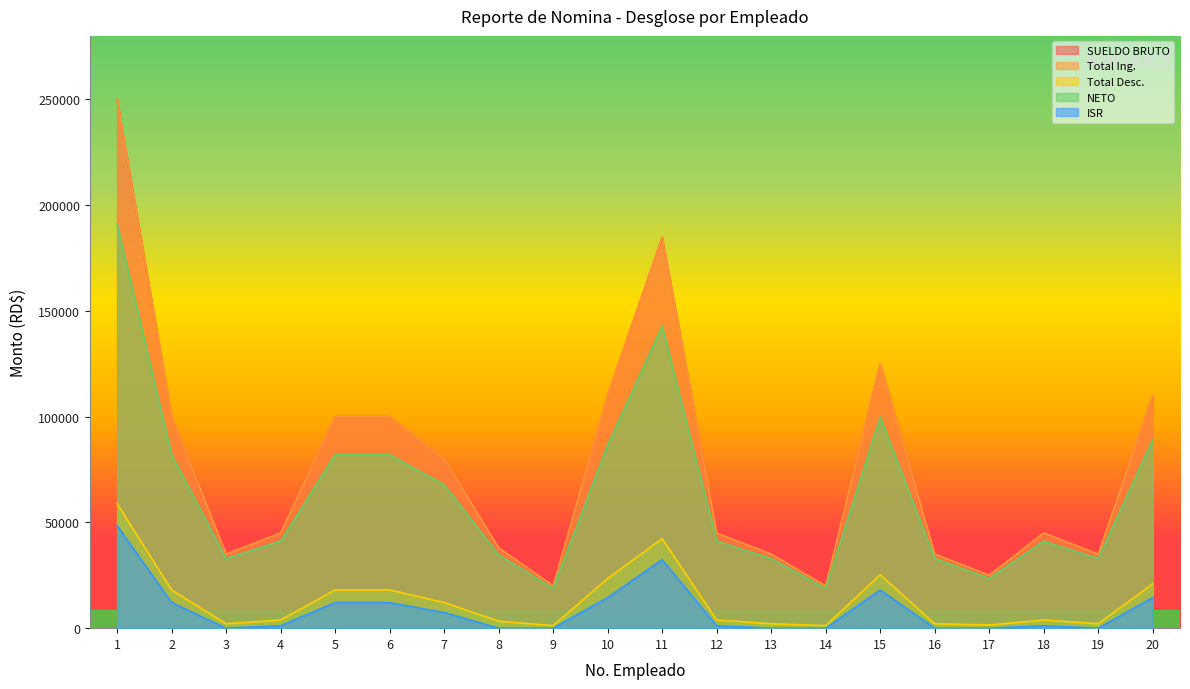

What is the value of the NETO point at the 11th from the left?

142686.7